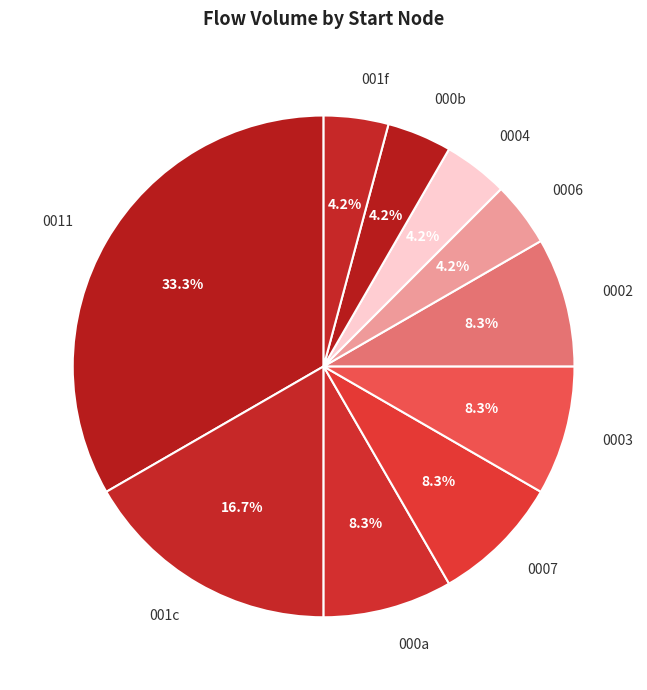

How many segments does this pie chart have?

10